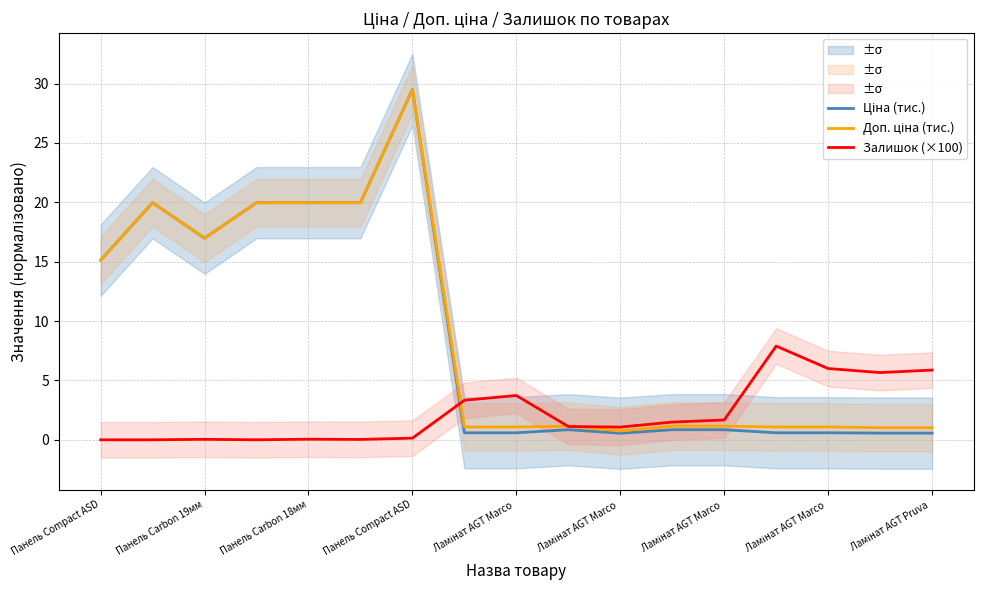

Is this an area chart (filled region under the line)?

No